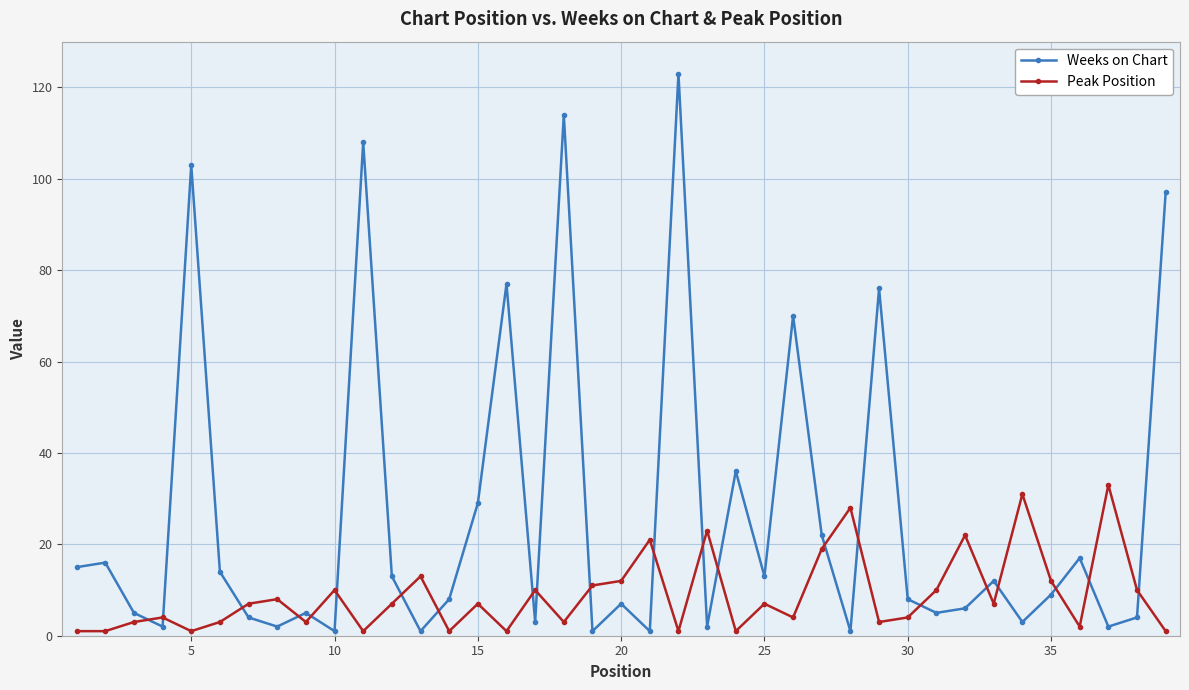

List the series in order of their overall mean, lowest first.

Peak Position, Weeks on Chart